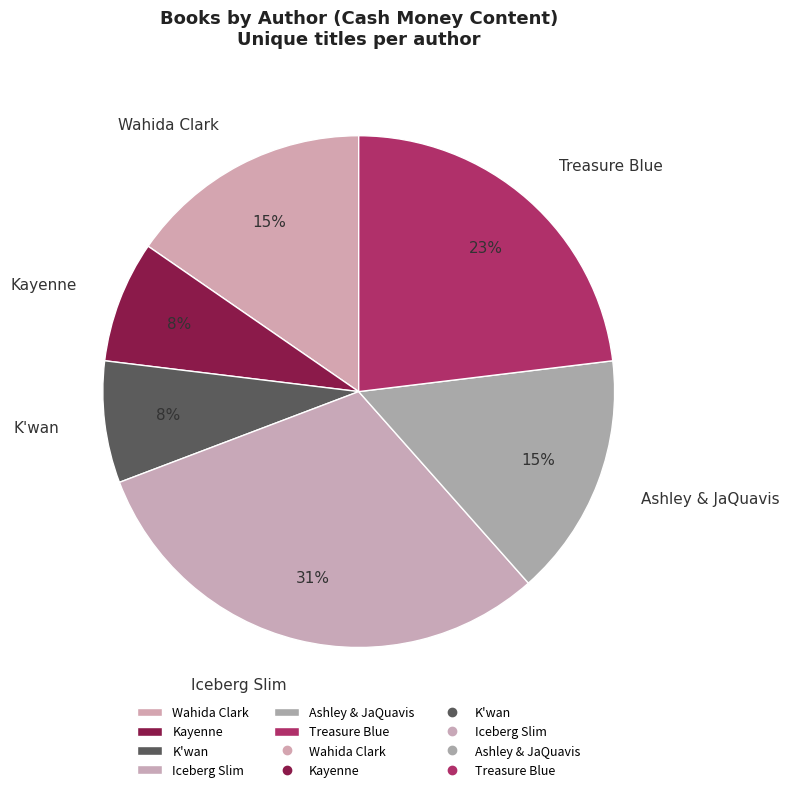

Which category has the biggest portion of the pie?

Iceberg Slim